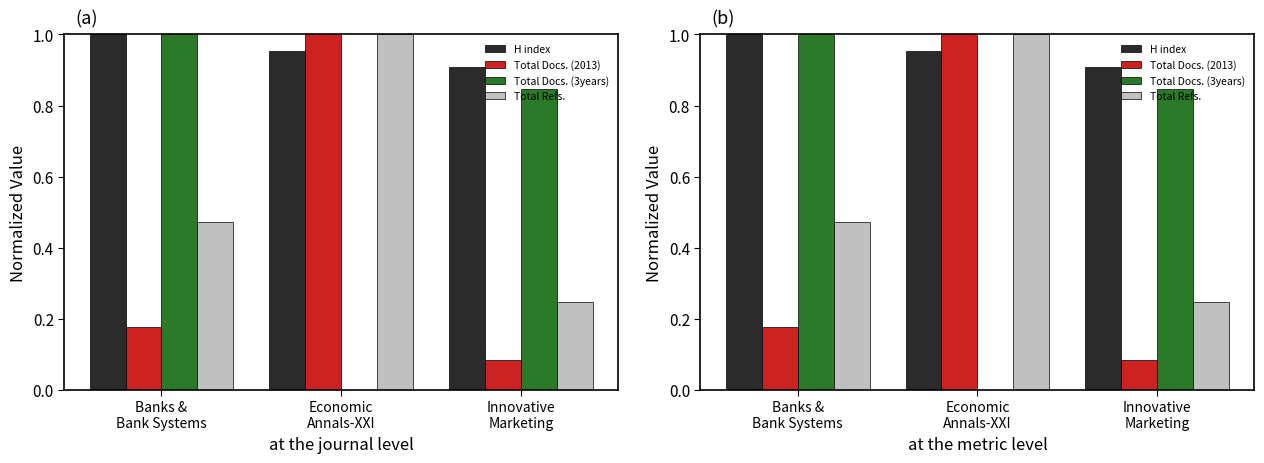

At which category does the chart reach its peak across all series?

Banks &
Bank Systems